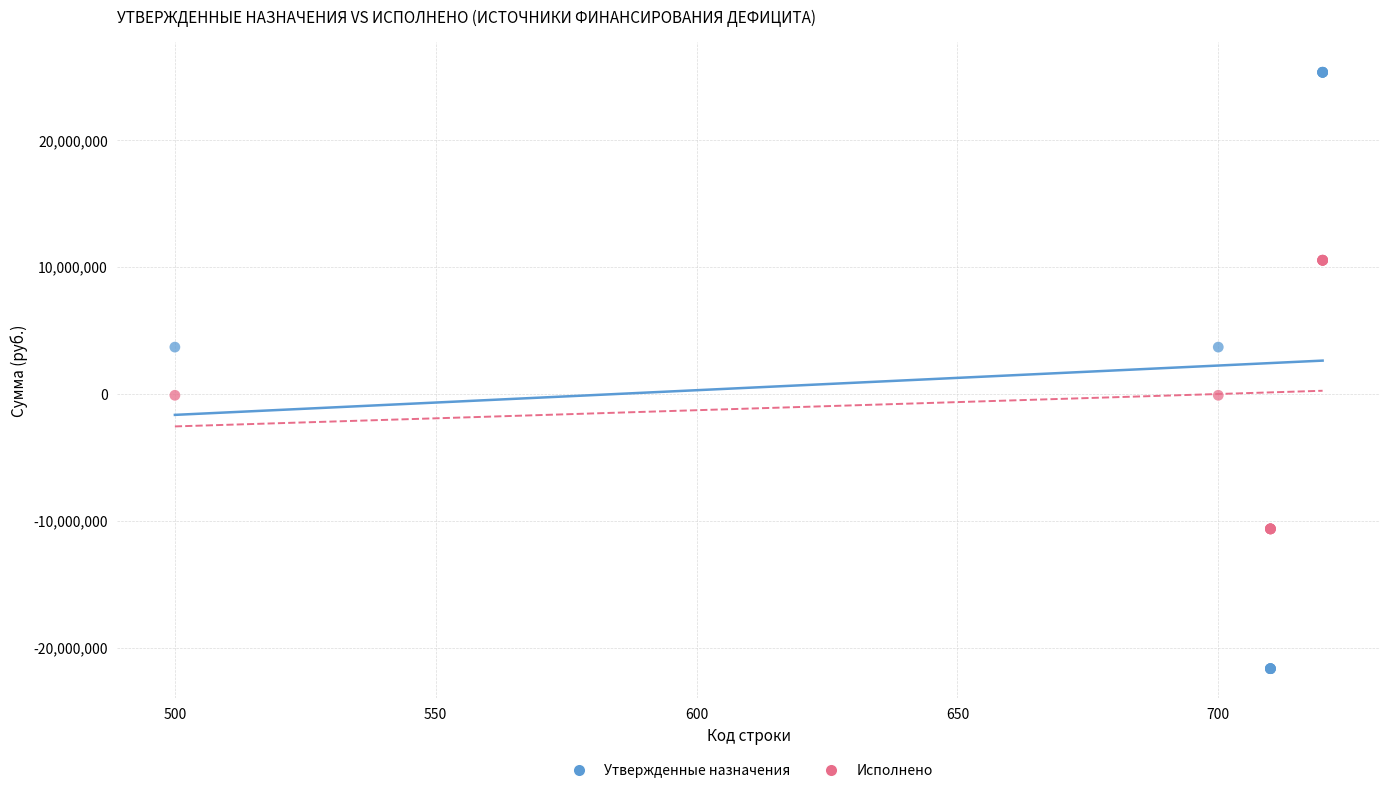

Which series contains the lowest Y value?

Утвержденные назначения